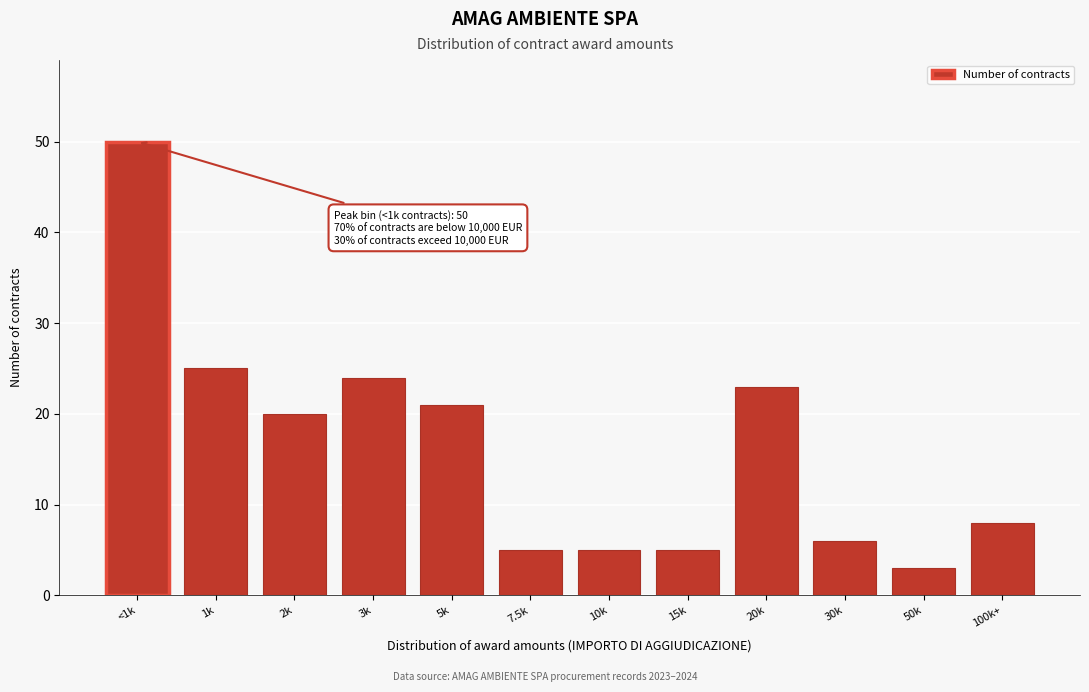

Reading right to left, what are all the values shown in this chart?

8	3	6	23	5	5	5	21	24	20	25	50